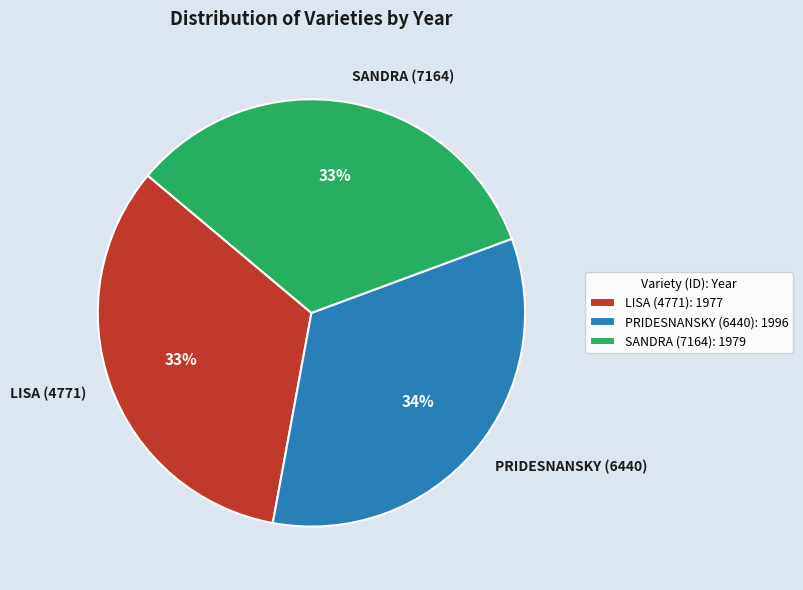

To the nearest percent, what percentage of the pie is LISA (4771)?

33%